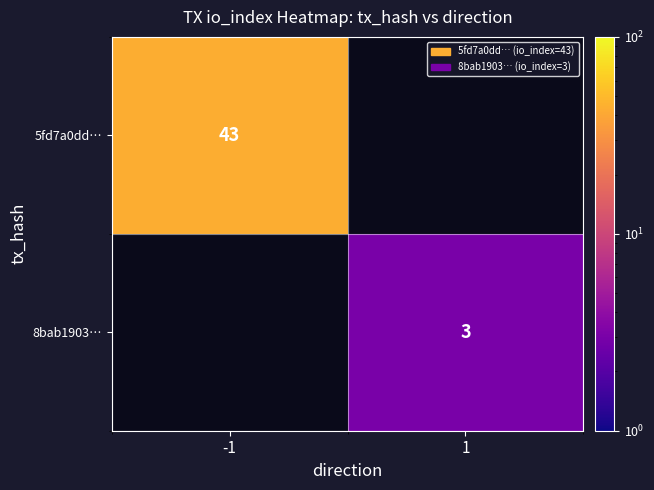

The value of 8bab1903… at 1 is 3. True or false?

True